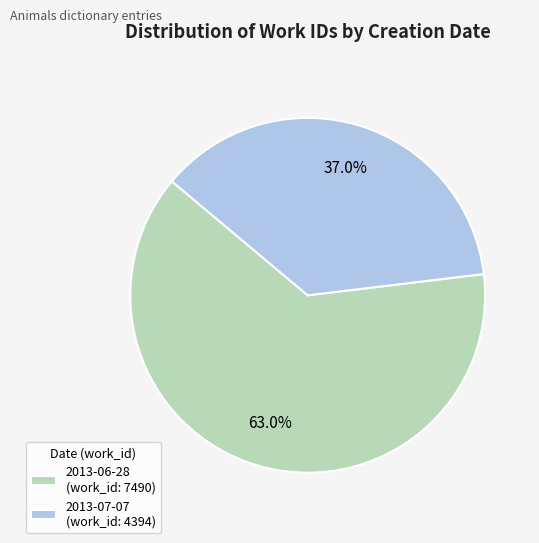

Between 2013-07-07 and 2013-06-28, which is larger?

2013-06-28